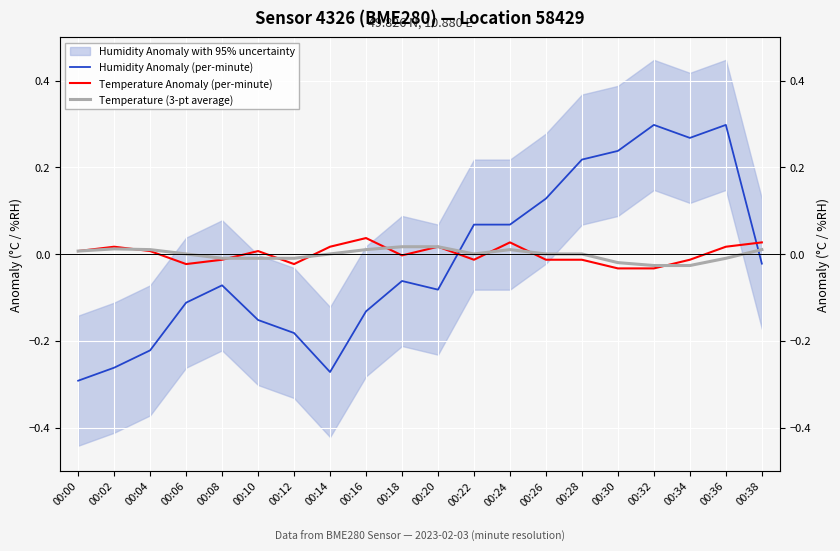

True or false: Humidity Anomaly (per-minute) has a value of -0.2 at 00:10.

False